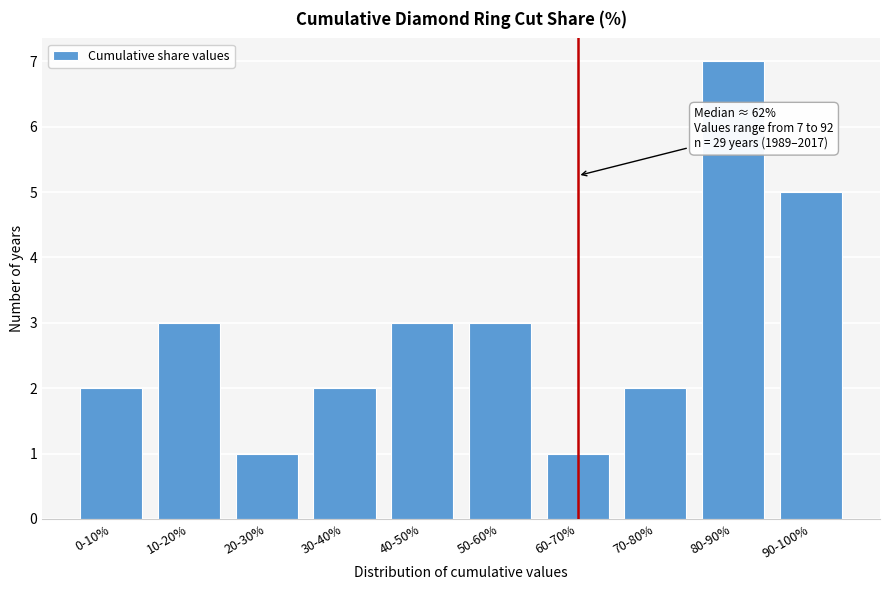

Reading right to left, list all the values displayed in this chart.

5	7	2	1	3	3	2	1	3	2